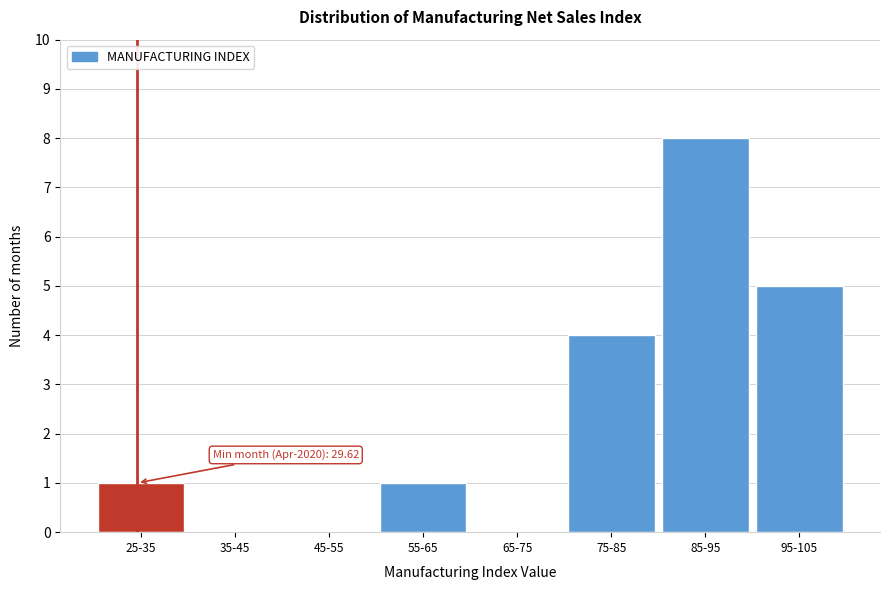

Reading left to right, list all the values displayed in this chart.

25-35=1	35-45=0	45-55=0	55-65=1	65-75=0	75-85=4	85-95=8	95-105=5